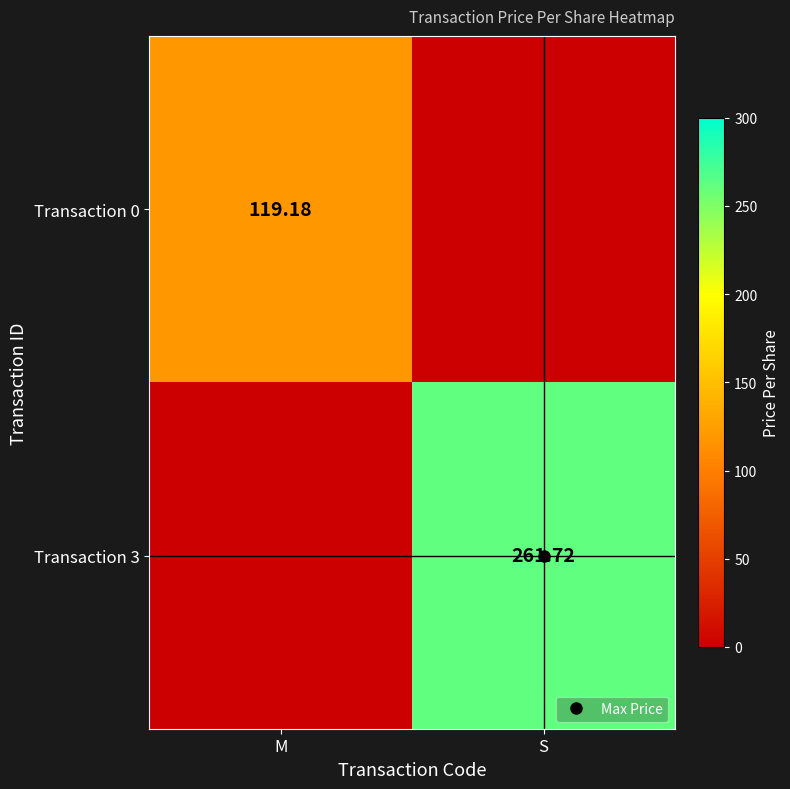

Which series has the largest total across all categories?

Transaction 3